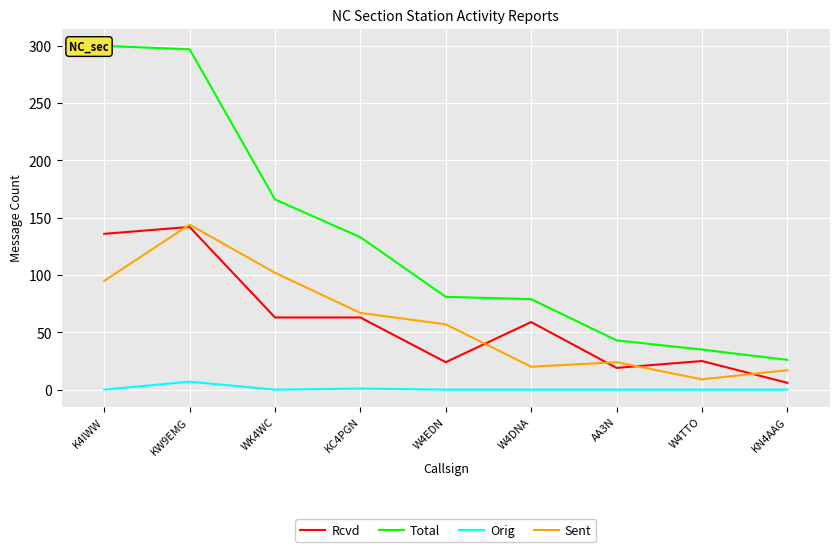

What value does the Total series have at KN4AAG?

26